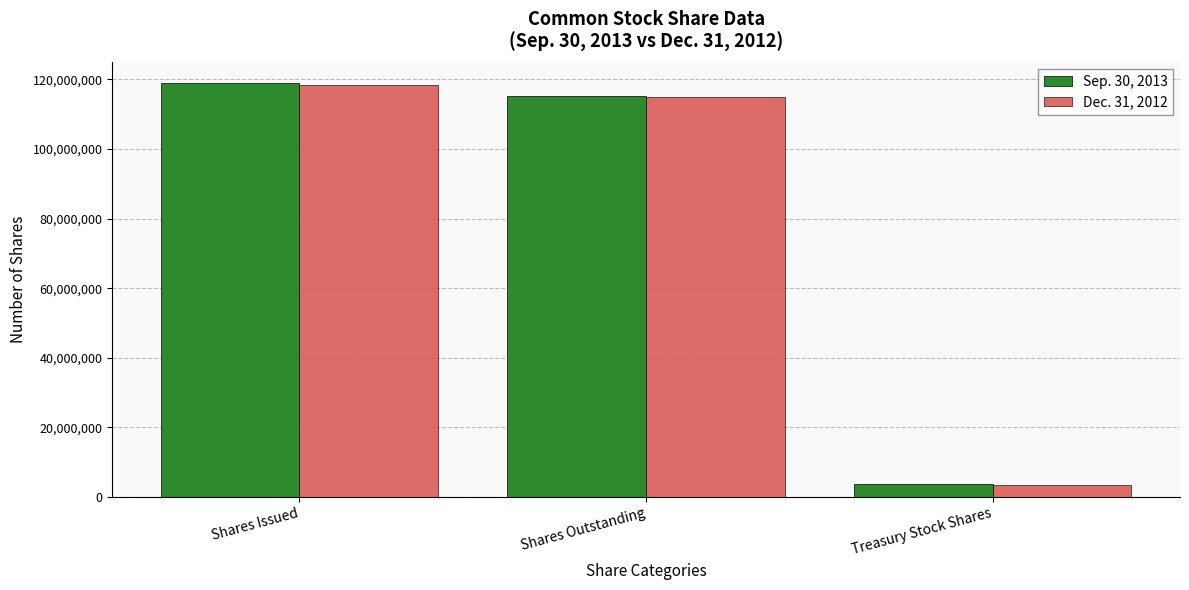

What are all the series names shown in the legend?

Sep. 30, 2013, Dec. 31, 2012